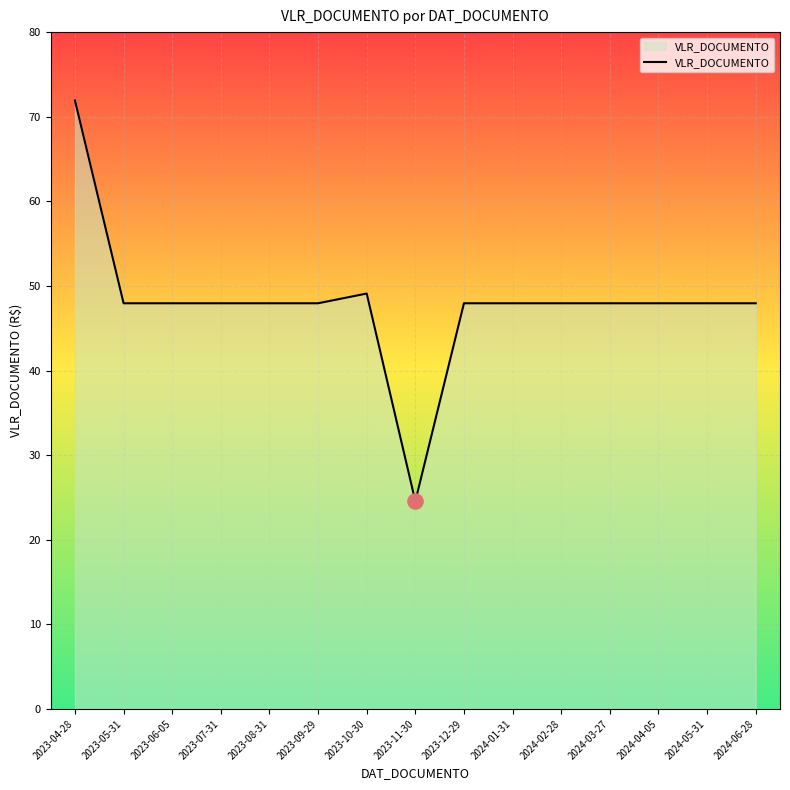

Approximately how many times larger is the value at 2023-05-31 compared to 2023-12-29?

1.0